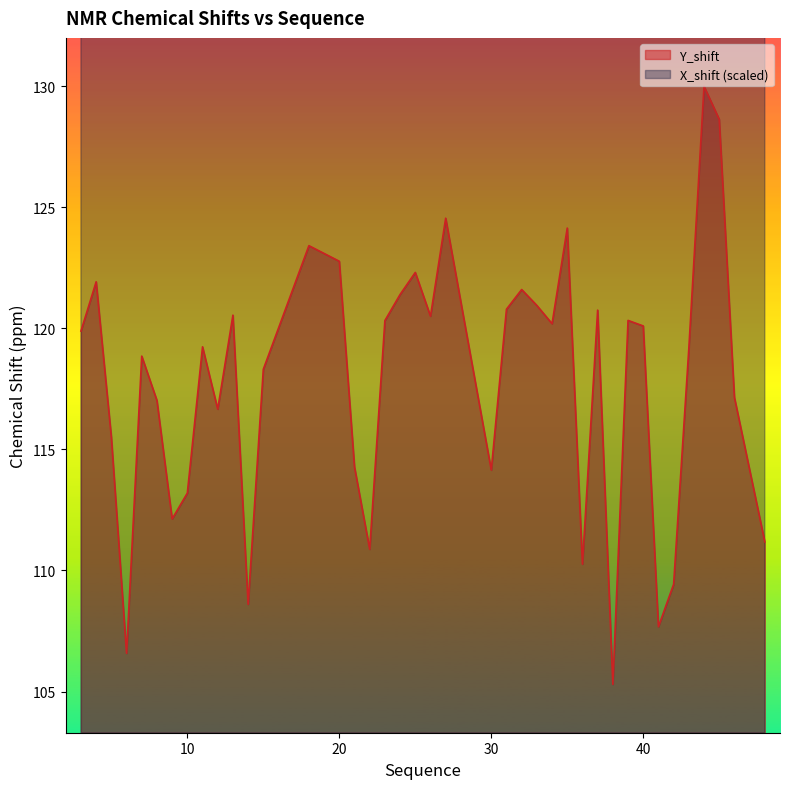

How many data points in Y_shift are less than 119?

18